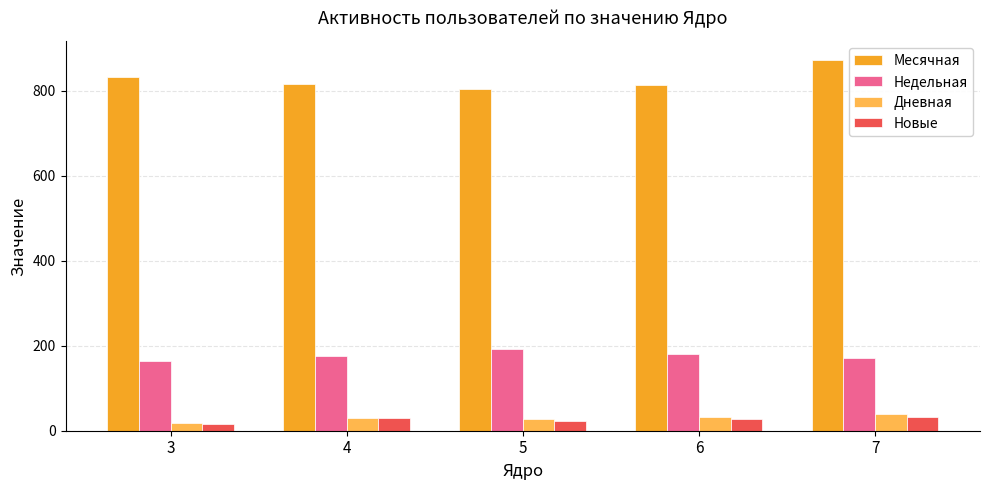

The Месячная series shows 815.0 at 4. True or false?

True